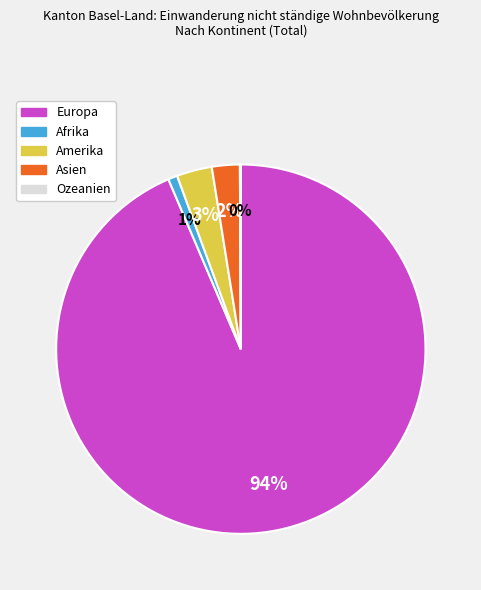

Does Europa account for over 50% of the chart?

Yes